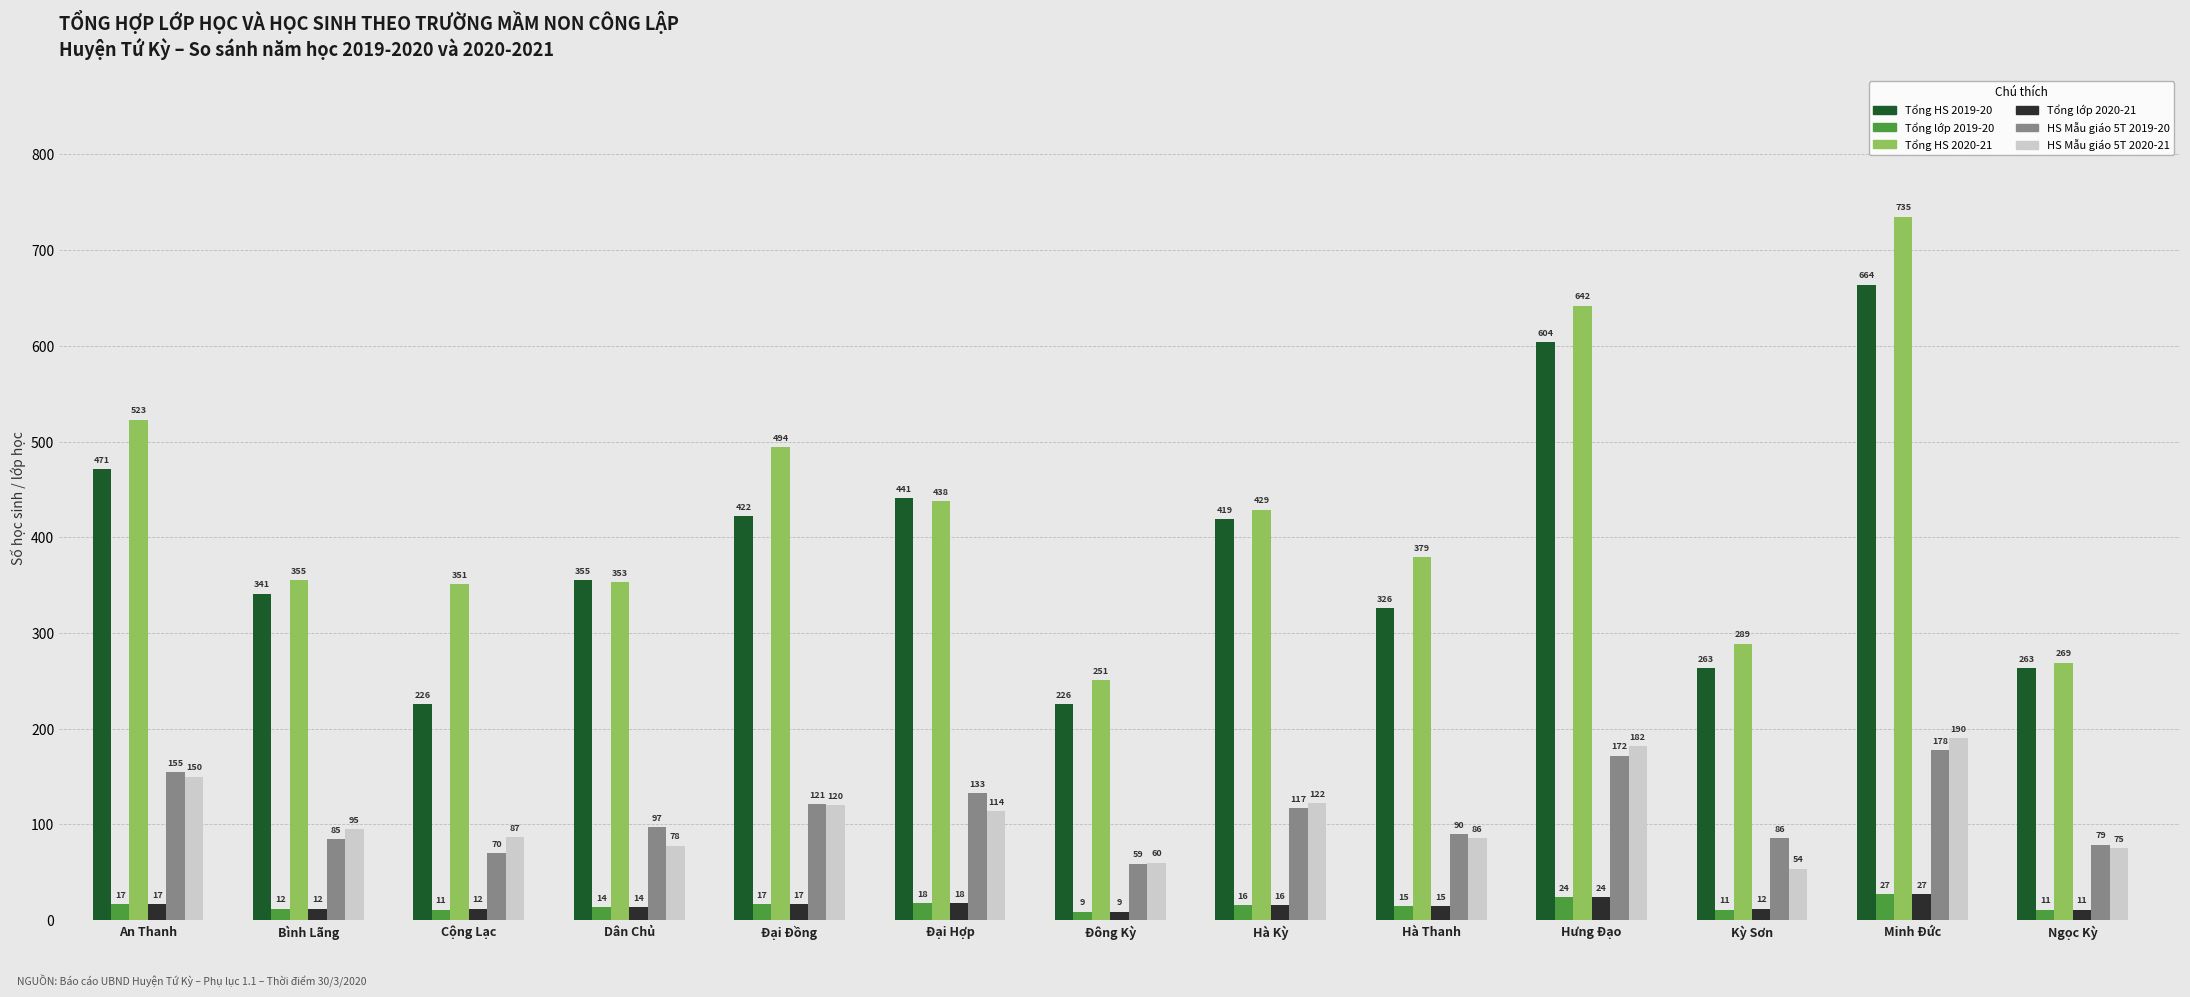

The Tổng HS 2020-21 series shows 779 at Đại Đồng. True or false?

False